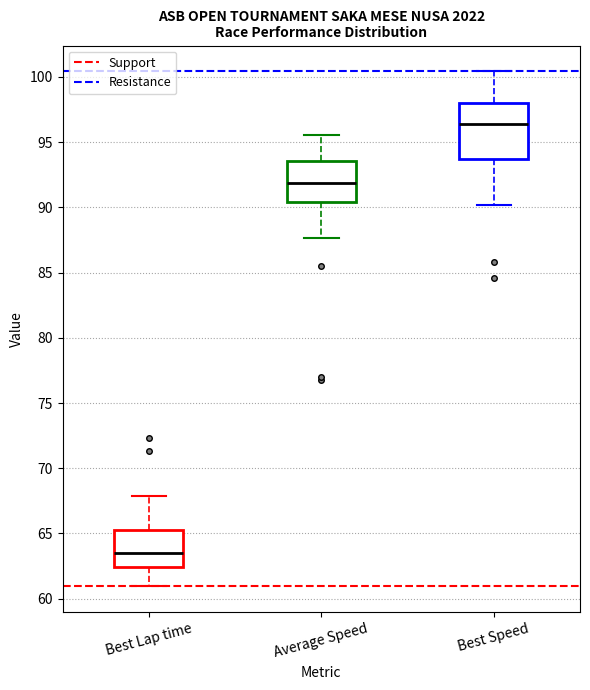

Where does the upper whisker of the box for Best Lap time end on the y-axis? The values are not printed on the chart, so give them approximately, as read against the axis.

68.0